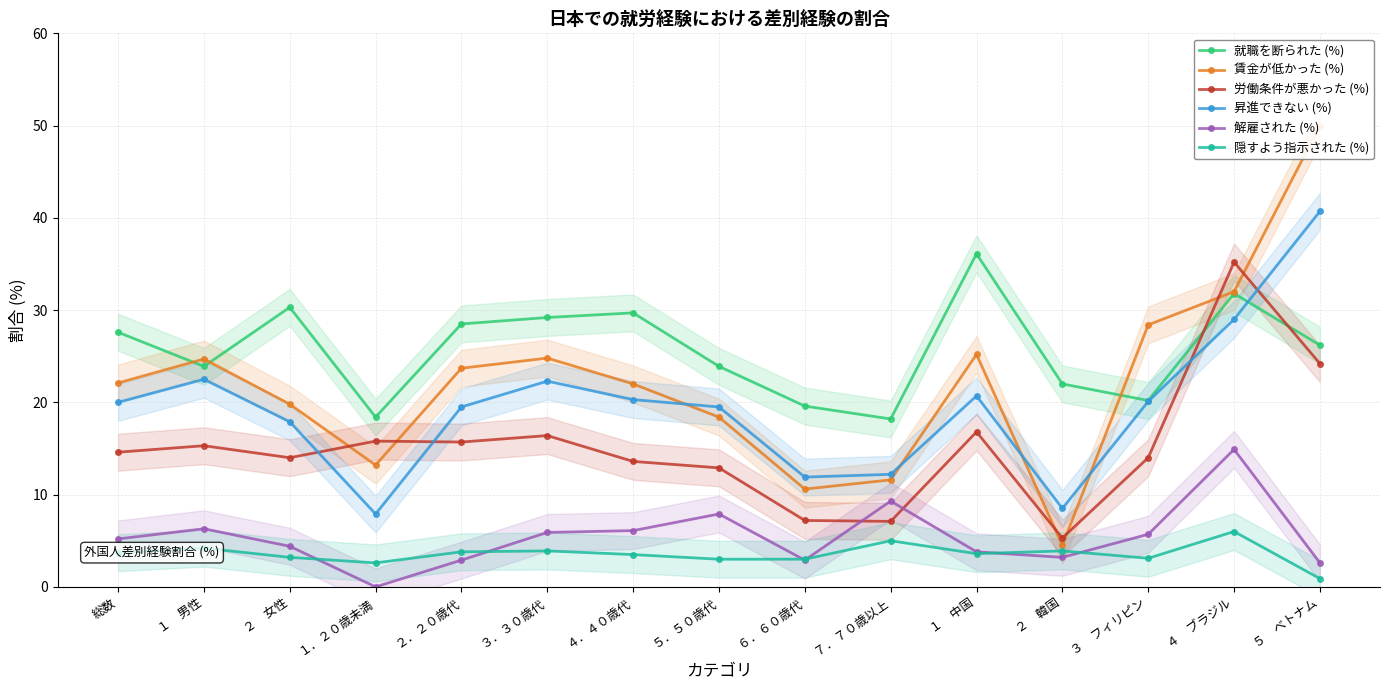

Is the value of 労働条件が悪かった (%) at ５　ベトナム greater than the value of 隠すよう指示された (%) at ２　女性?

Yes